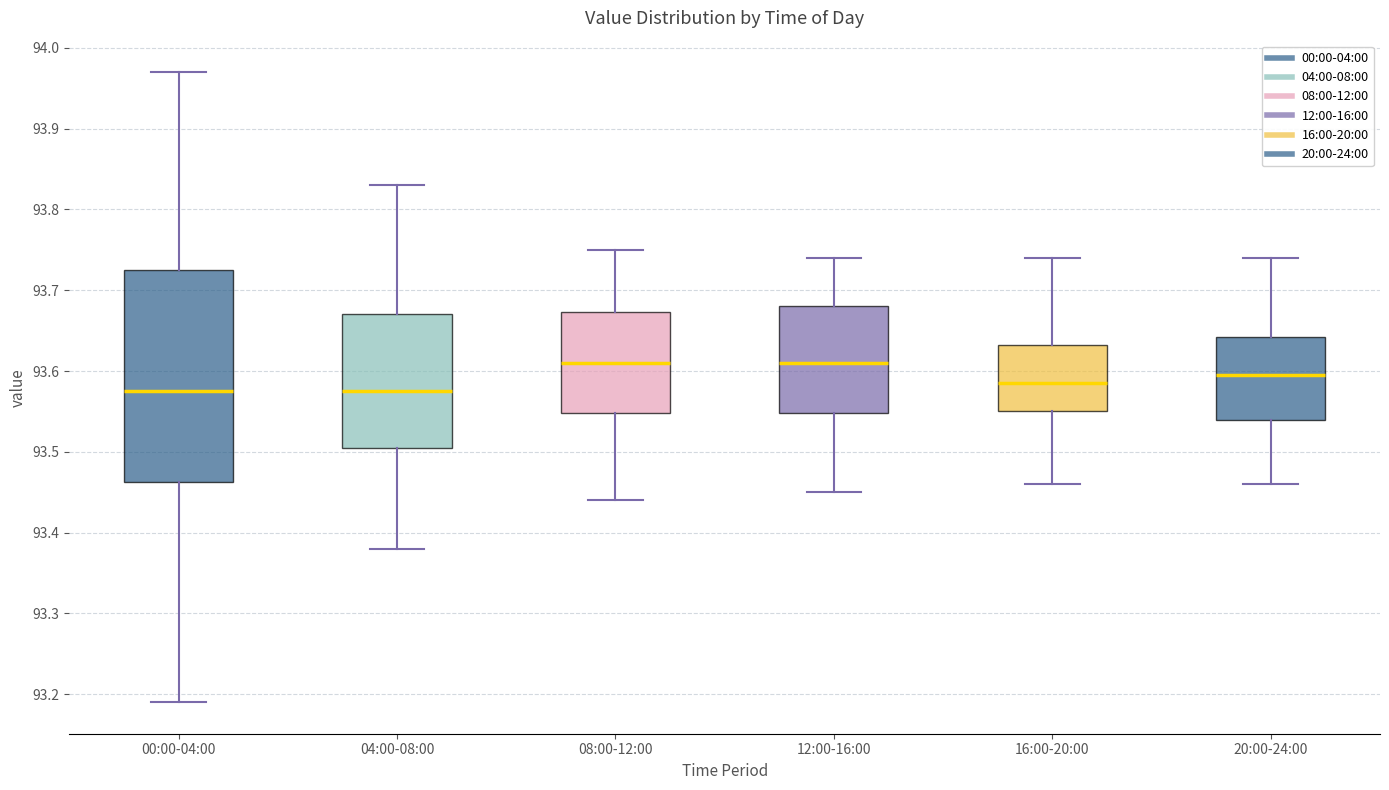

Reading left to right, transcribe this box plot: for each box, give where its median line is, the range the box spans, and where its two whiskers end, as read against the y-axis. The values are not printed on the chart, so give them approximately, as read against the axis.

00:00-04:00: median 93.58, box 93.46 to 93.73, whiskers 93.19 to 93.97
04:00-08:00: median 93.58, box 93.51 to 93.67, whiskers 93.38 to 93.83
08:00-12:00: median 93.61, box 93.55 to 93.67, whiskers 93.44 to 93.75
12:00-16:00: median 93.61, box 93.55 to 93.68, whiskers 93.45 to 93.74
16:00-20:00: median 93.59, box 93.55 to 93.63, whiskers 93.46 to 93.74
20:00-24:00: median 93.60, box 93.54 to 93.64, whiskers 93.46 to 93.74